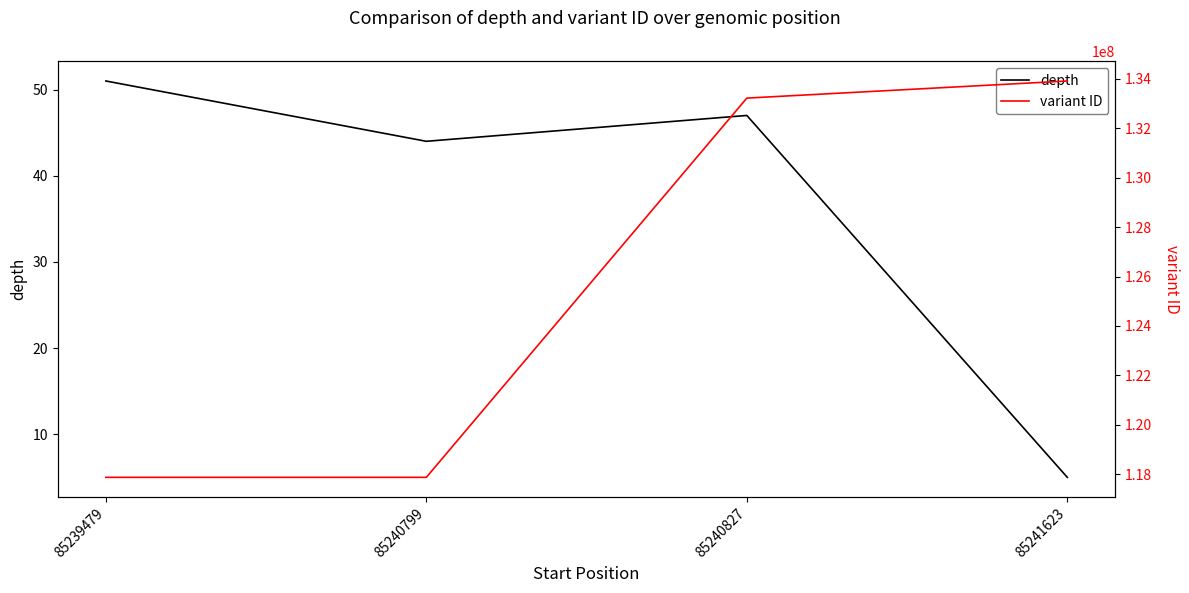

What is the lowest value of the variant ID series?

117882482